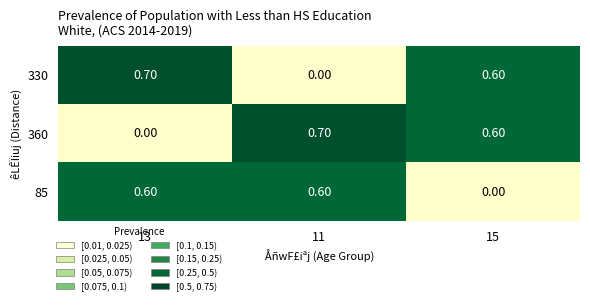

What is the spread (max minus min) of values at 13?

0.7